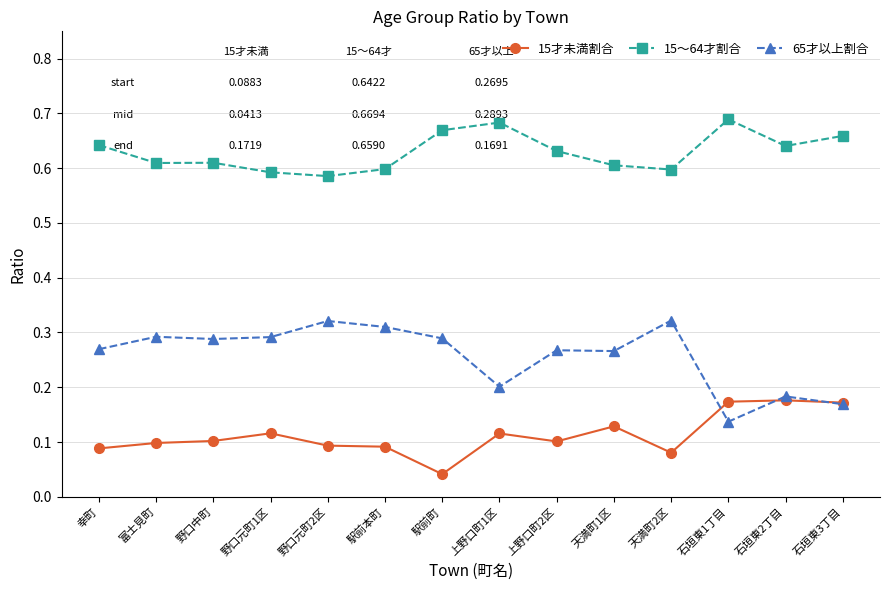

What is the label of the 9th point from the right?

駅前本町